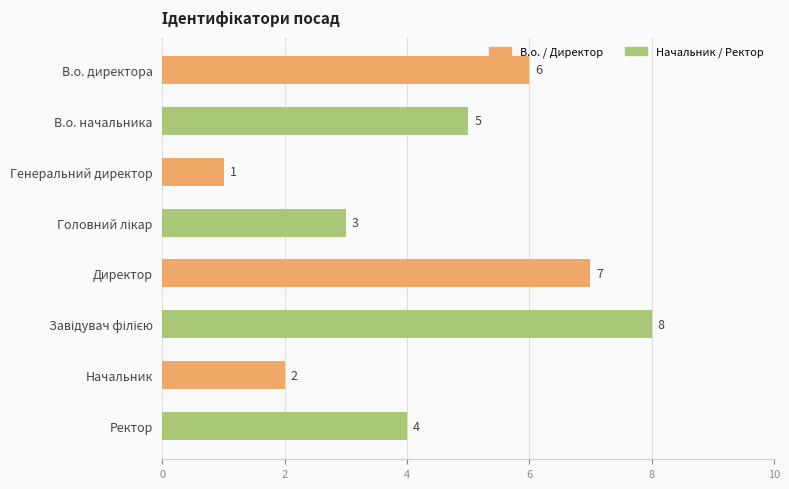

Which has a higher value, В.о. начальника or Ректор?

В.о. начальника